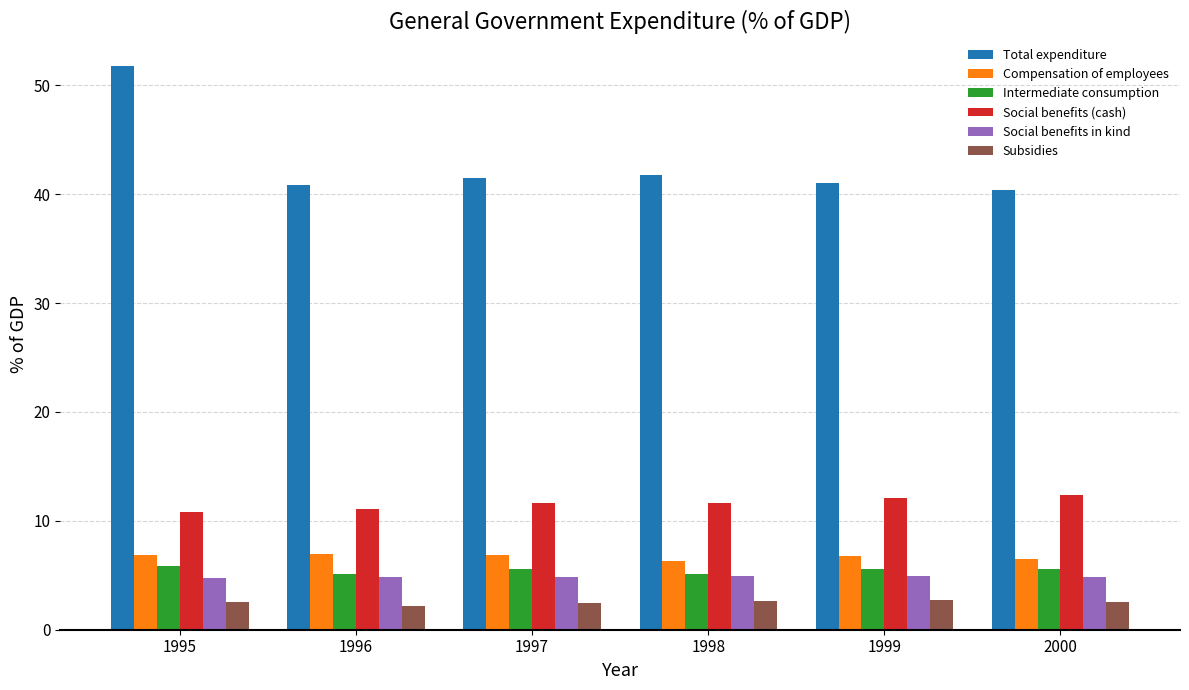

The value of Social benefits (cash) at 1995 is 10.8. True or false?

True